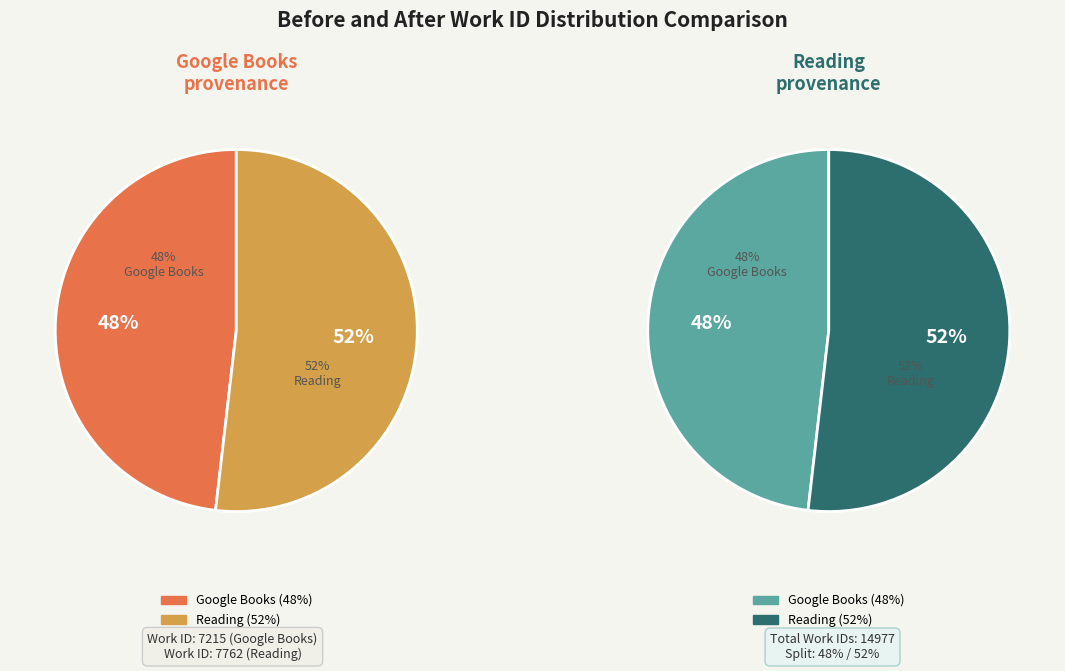

True or false: Google Books accounts for 58% of the total.

False